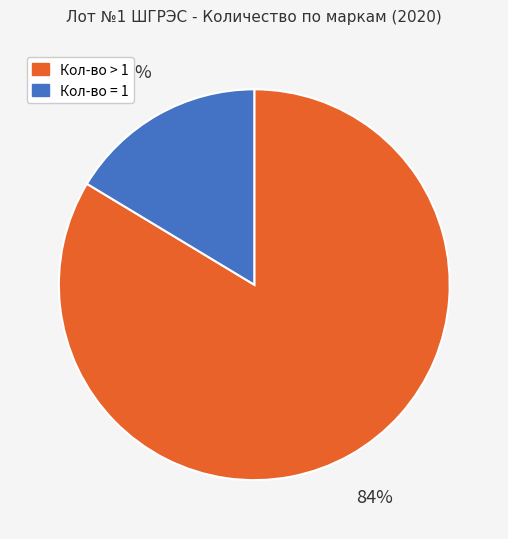

To the nearest percent, what is the average slice percentage?

50%